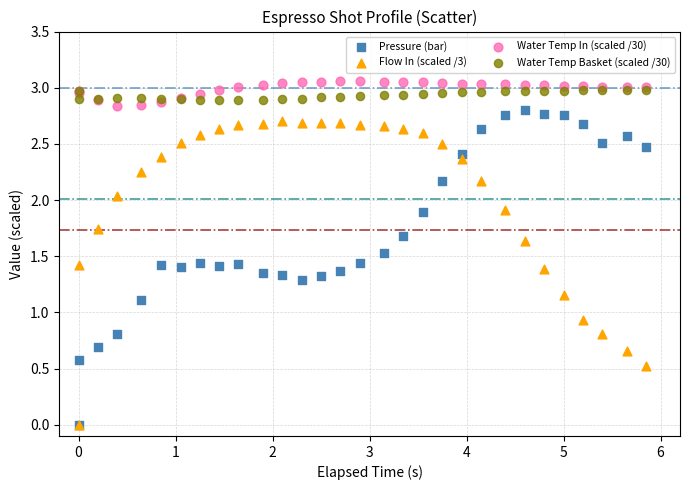

In the Pressure (bar) series, what Y value is closest to 1?

1.1